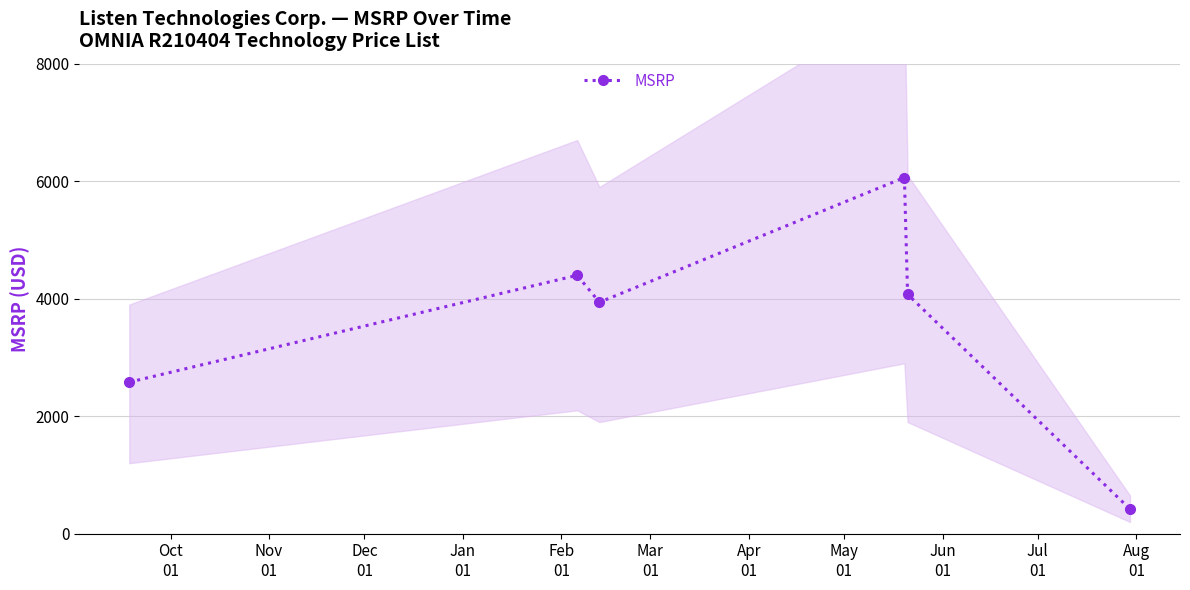

True or false: MSRP has more than 0 points higher than both neighbors.

True